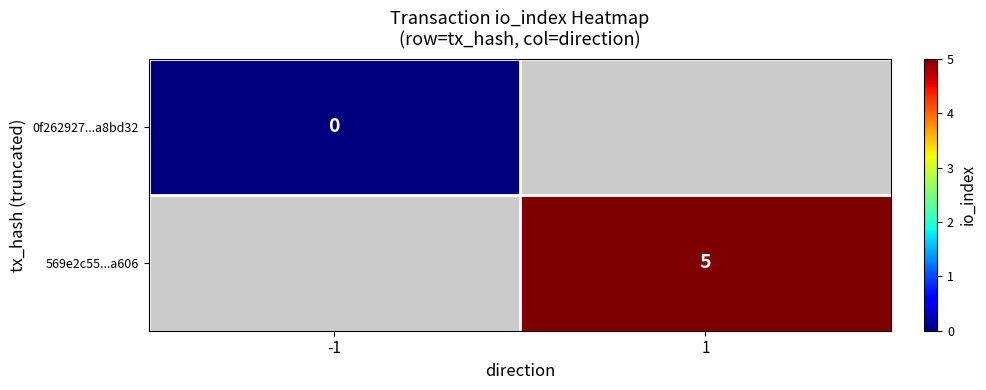

The 569e2c55...a606 series shows 5 at 1. True or false?

True